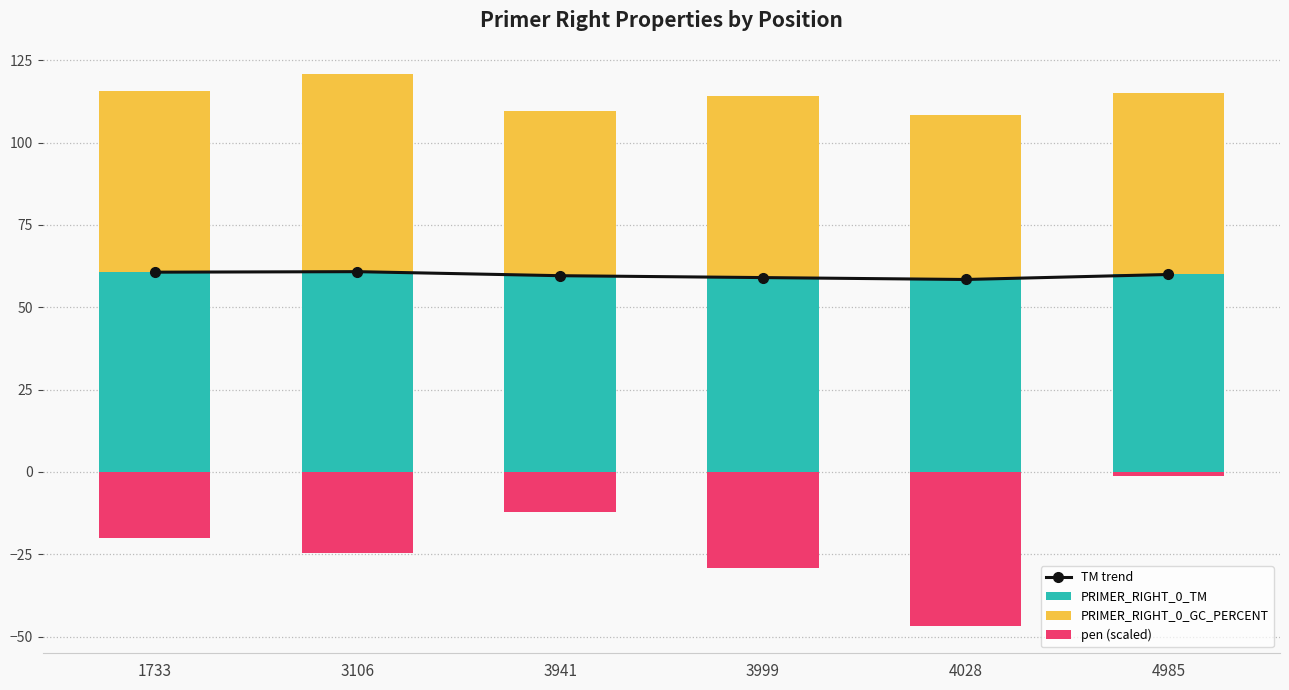

Reading left to right, extract all data points from this chart.

TM trend: 1733=60.7	3106=60.8	3941=59.6	3999=59.0	4028=58.4	4985=60.0
PRIMER_RIGHT_0_TM: 1733=60.7	3106=60.8	3941=59.6	3999=59.0	4028=58.4	4985=60.0
PRIMER_RIGHT_0_GC_PERCENT: 1733=55.0	3106=60.0	3941=50.0	3999=55.0	4028=50.0	4985=55.0
pen (scaled): 1733=-20.0	3106=-24.7	3941=-12.1	3999=-29.3	4028=-46.7	4985=-1.1